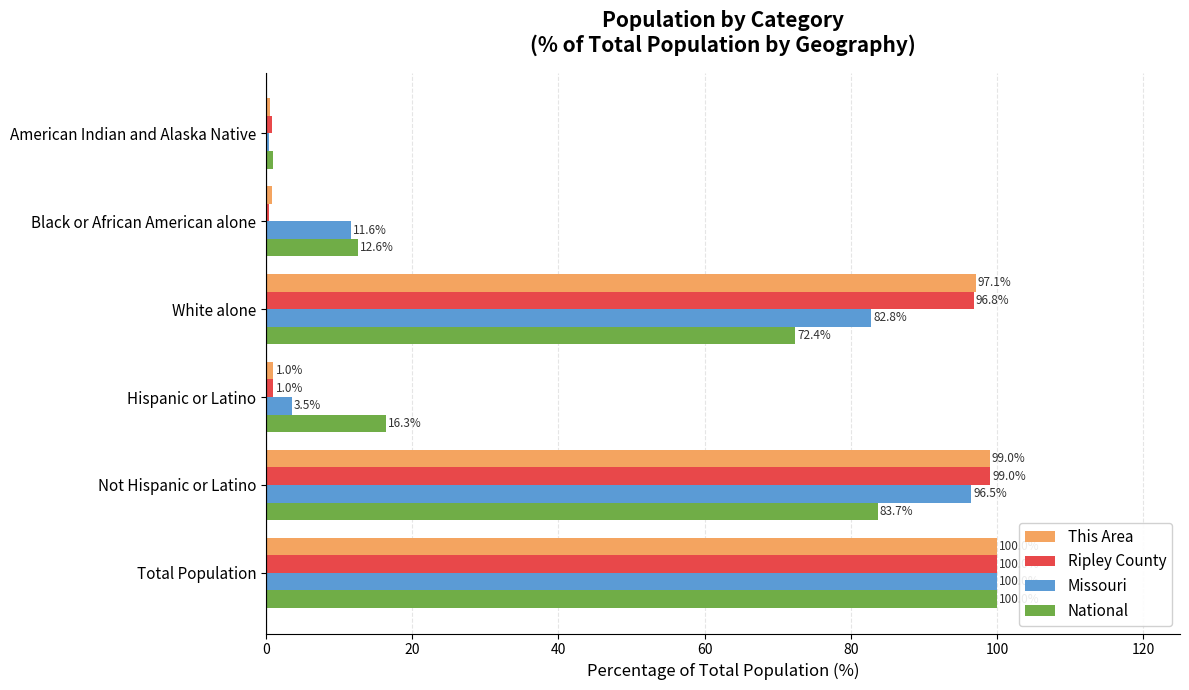

What is the maximum value for This Area?

100.0